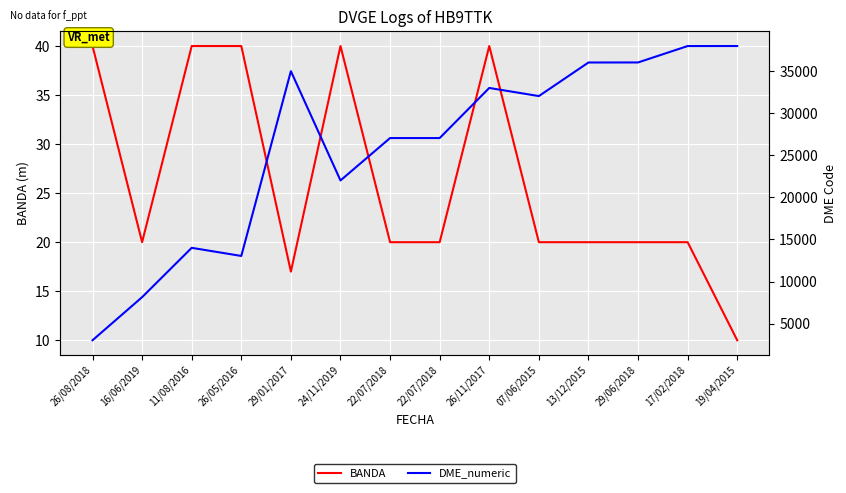

How many lines are shown in the chart?

2